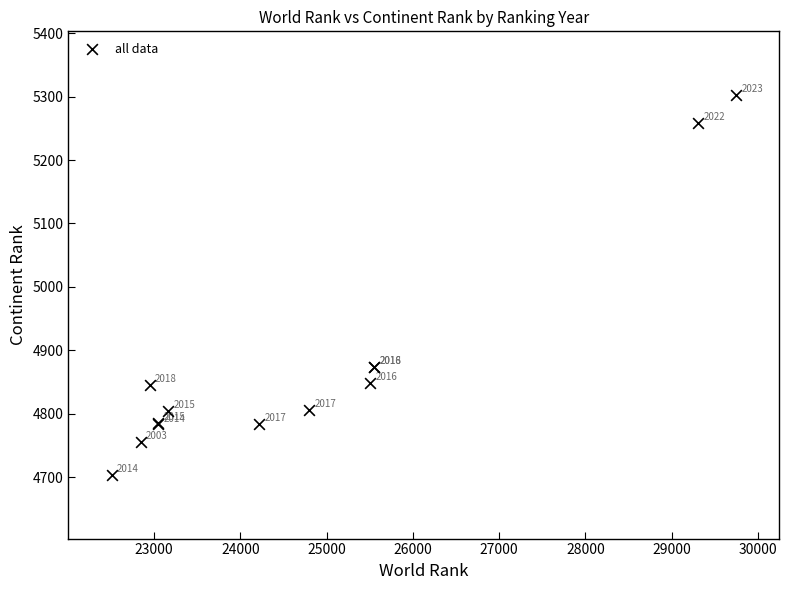

What Y value in the scatter plot is closest to 5003?

4874